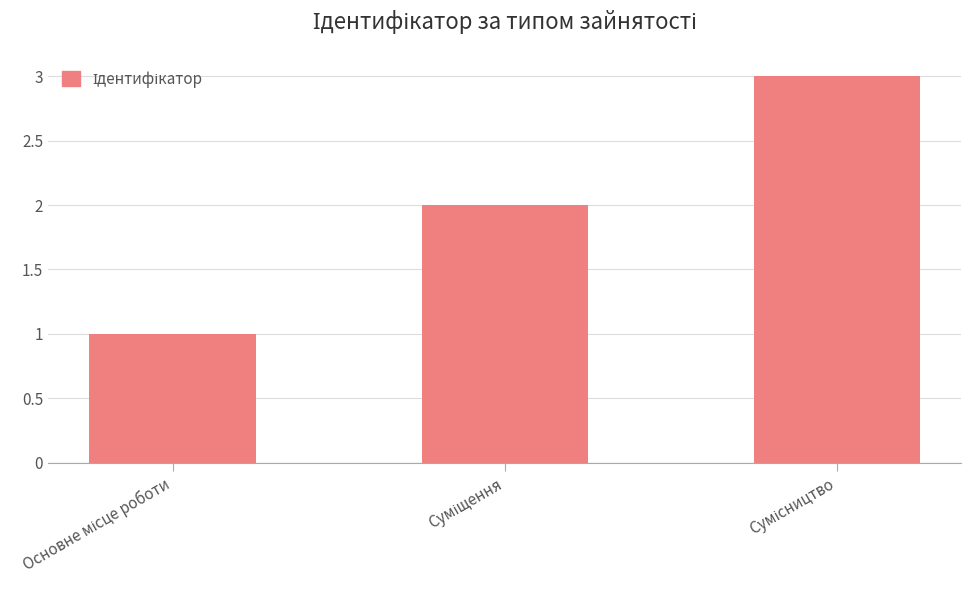

What is the maximum value shown in the chart?

3